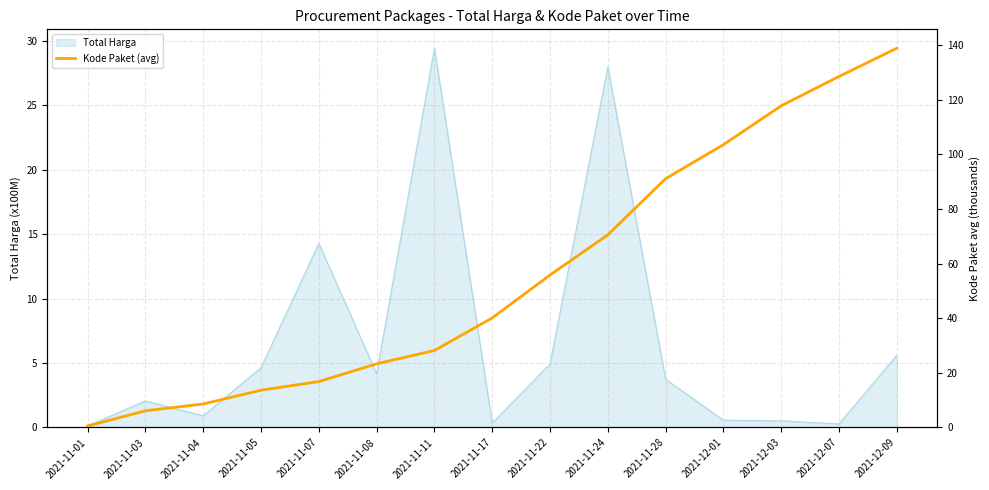

The chart shows a value of 0.8 at 2021-11-01. True or false?

False